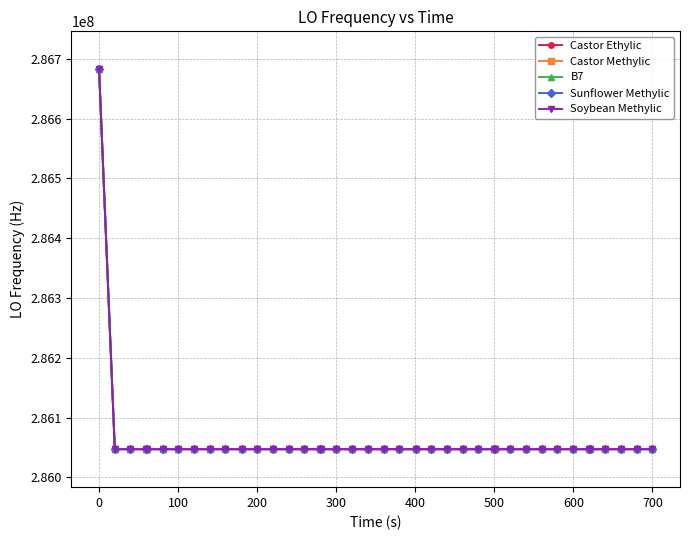

What is the lowest value of the Soybean Methylic series?

286046997.4